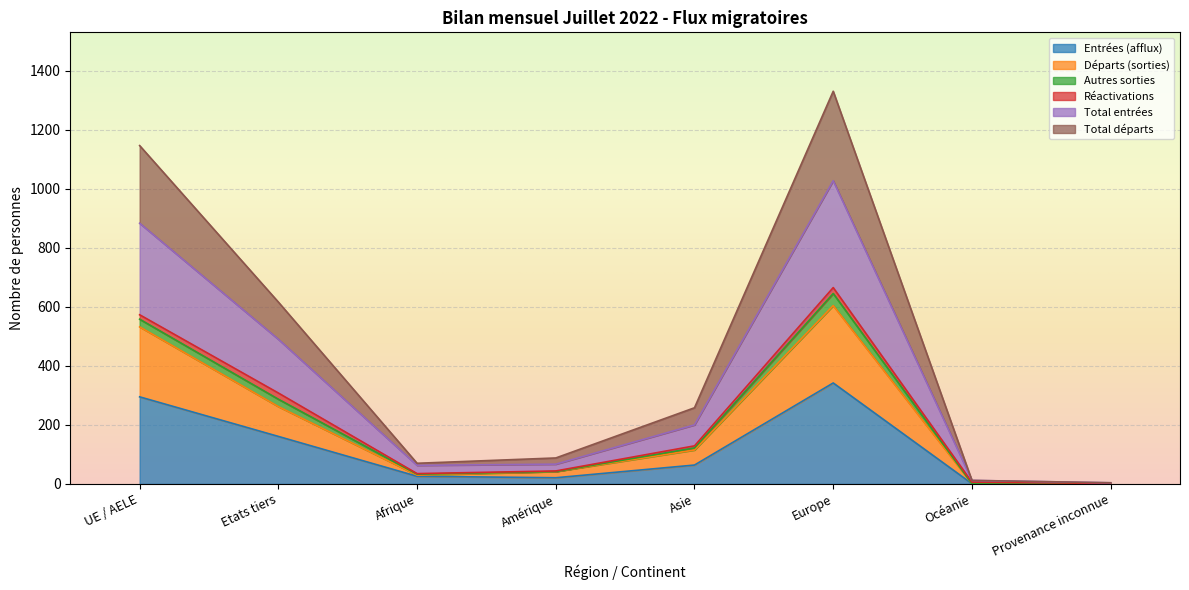

What is the difference between the second highest and second lowest values in the Entrées (afflux) series?

293